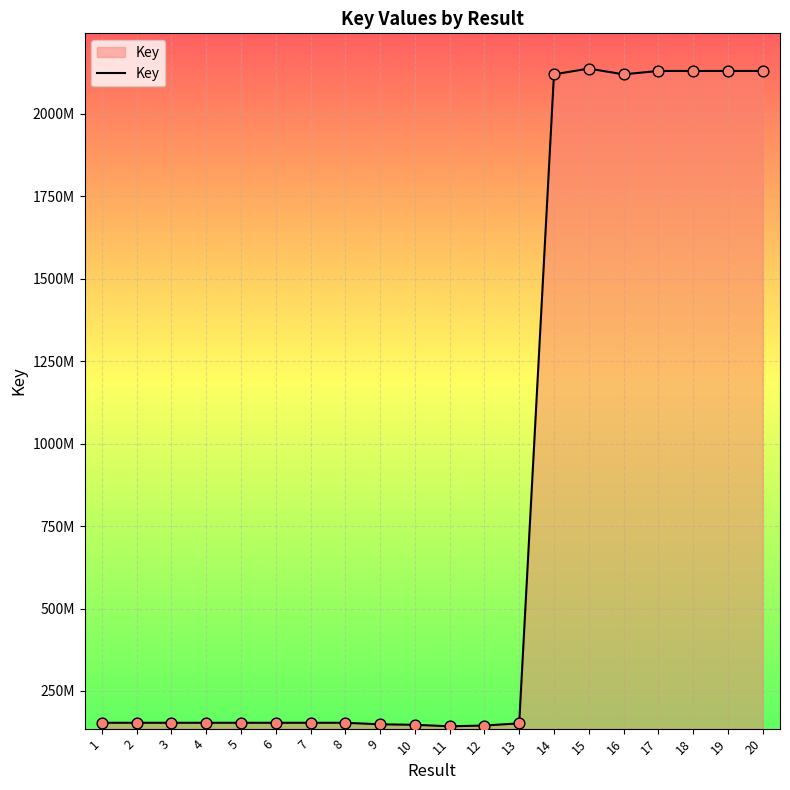

Does the chart have visible grid lines?

Yes